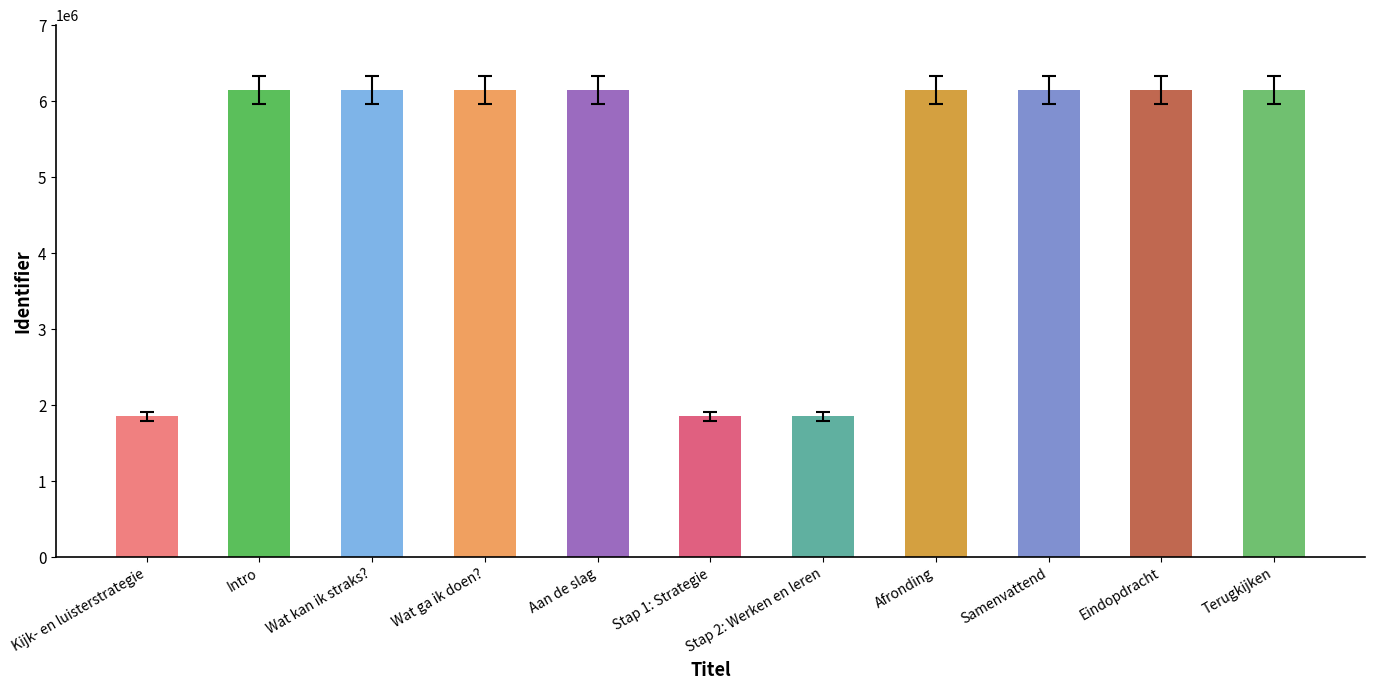

What is the change in value from Wat kan ik straks? to Wat ga ik doen??

+1